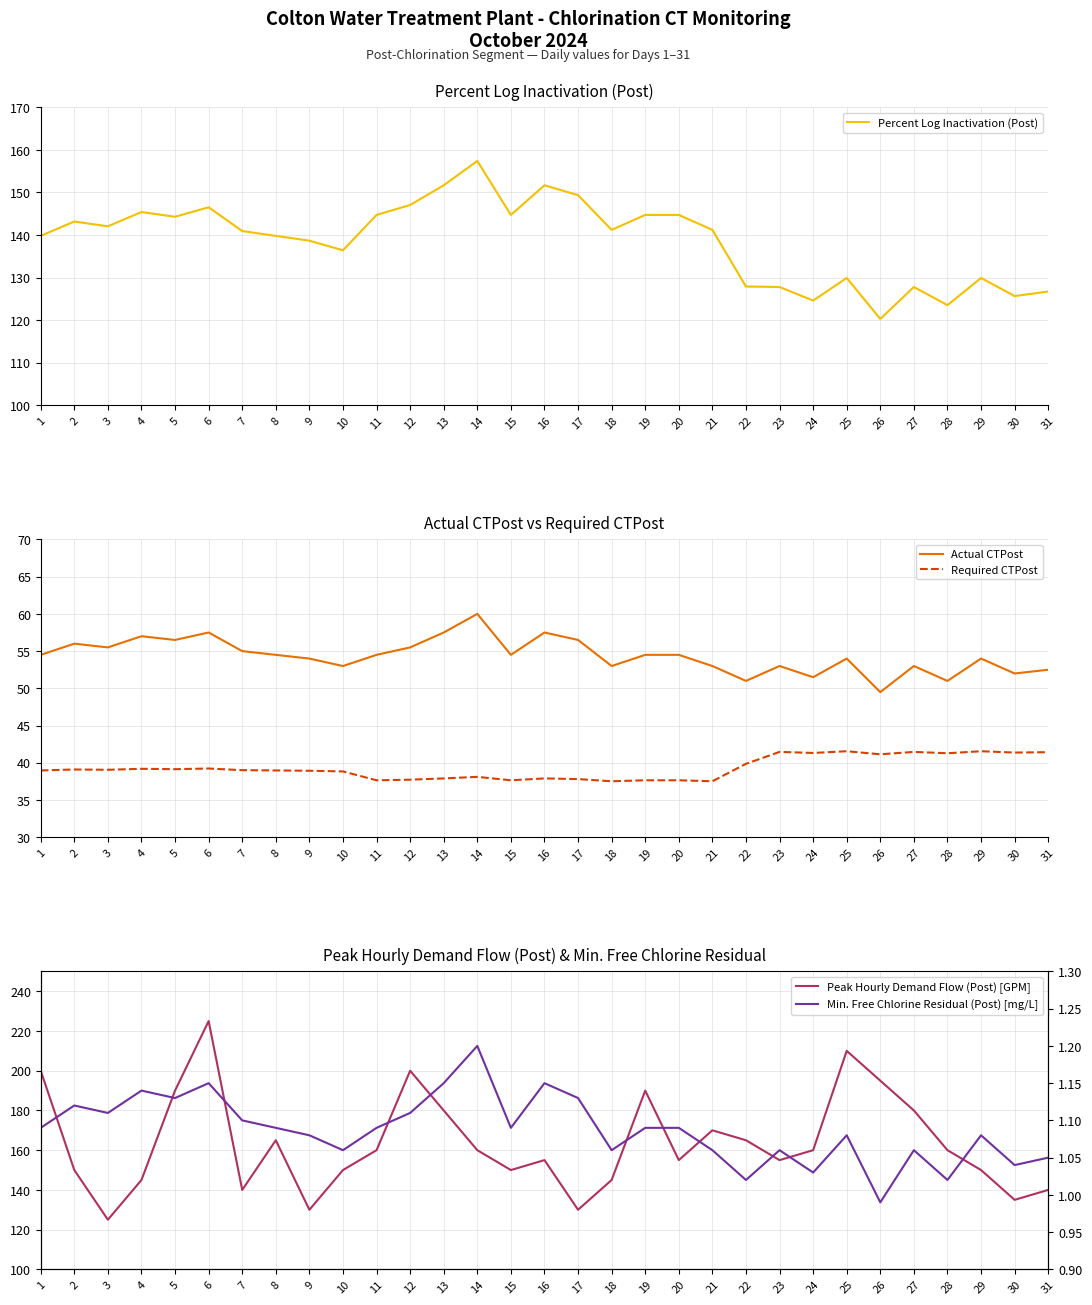

Which series has the largest total across all categories?

Peak Hourly Demand Flow (Post) [GPM]